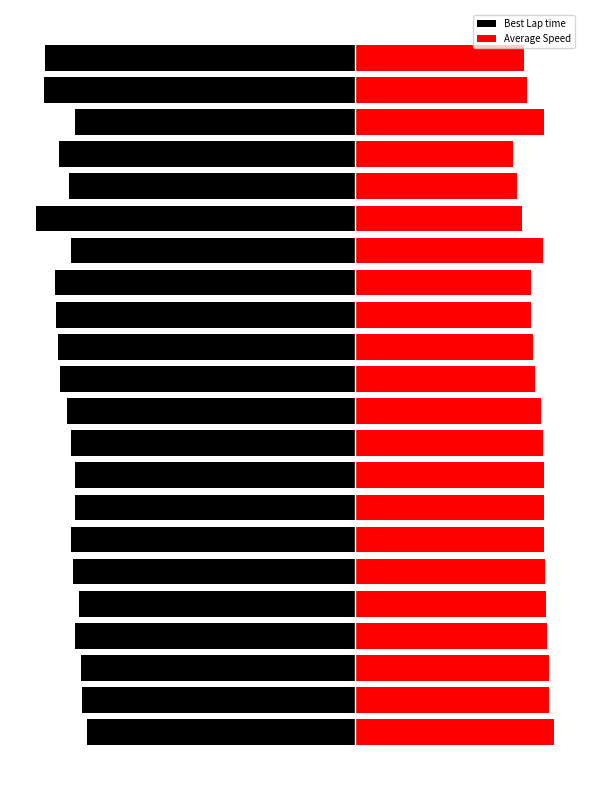

How many values in the Average Speed series are below 82?

10